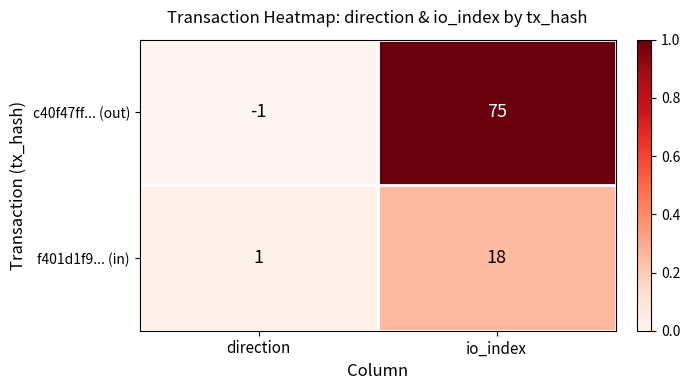

Which series has the widest spread of values?

c40f47ff... (out)